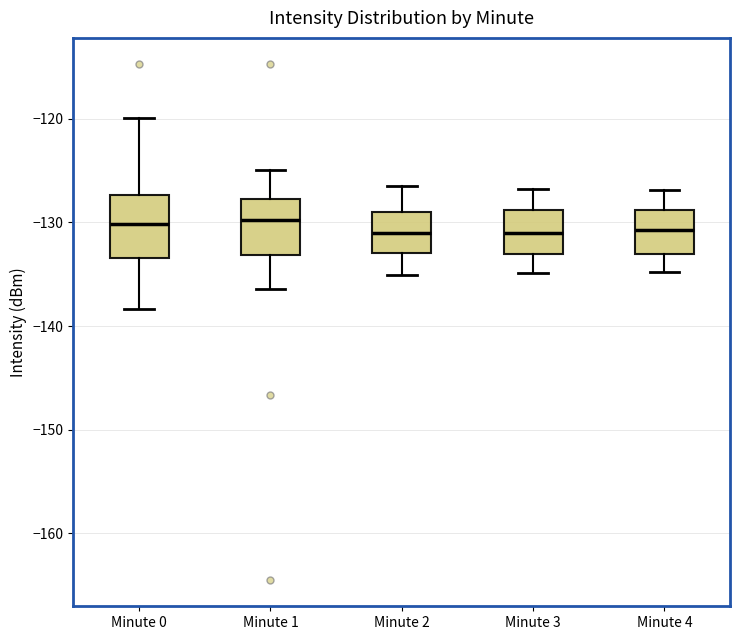

Reading left to right, transcribe this box plot: for each box, give where its median line is, the range the box spans, and where its two whiskers end, as read against the y-axis. The values are not printed on the chart, so give them approximately, as read against the axis.

Minute 0: median -130, box -133 to -127, whiskers -138 to -120
Minute 1: median -130, box -133 to -128, whiskers -136 to -125
Minute 2: median -131, box -133 to -129, whiskers -135 to -126
Minute 3: median -131, box -133 to -129, whiskers -135 to -127
Minute 4: median -131, box -133 to -129, whiskers -135 to -127